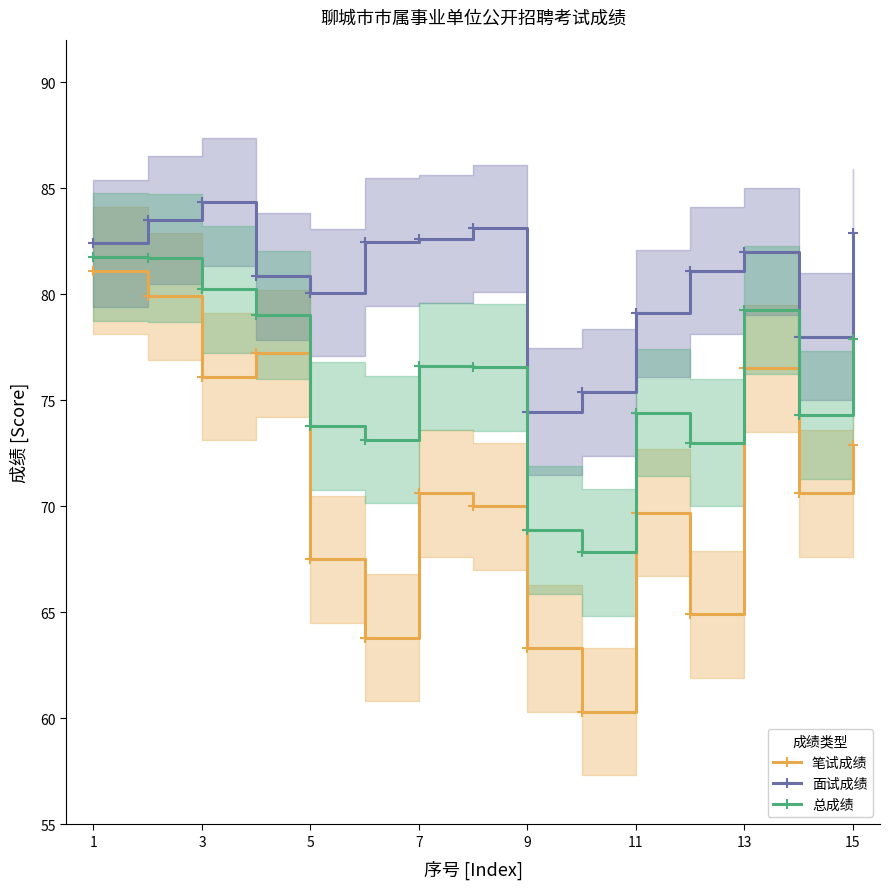

Does the chart have visible grid lines?

No